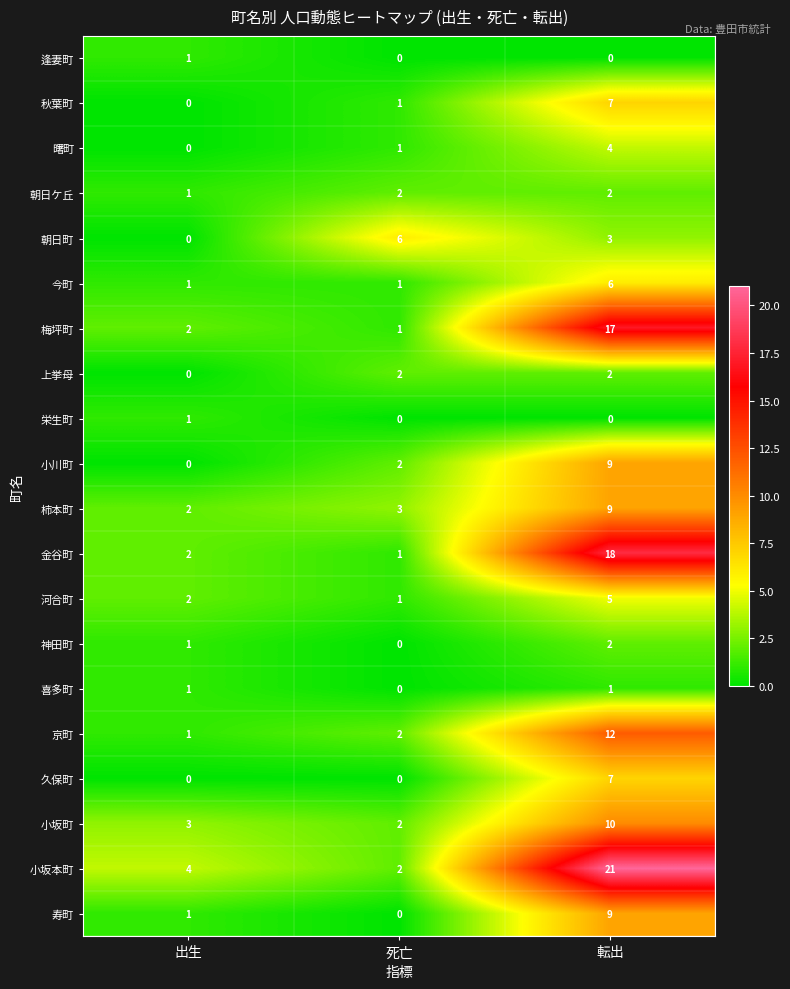

The value of 寿町 at 転出 is 9. True or false?

True